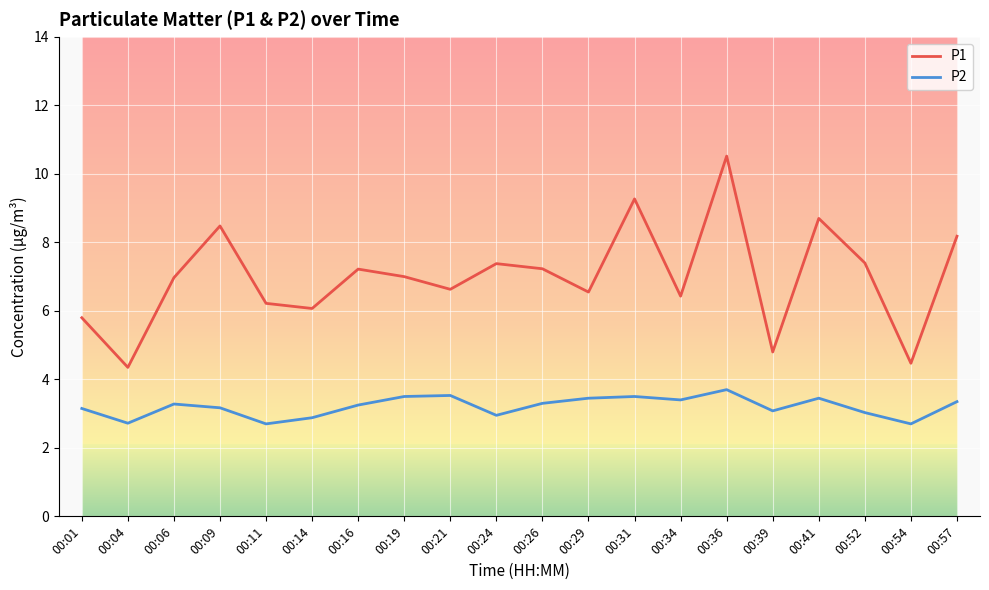

List the series in order of their peak value, highest first.

P1, P2